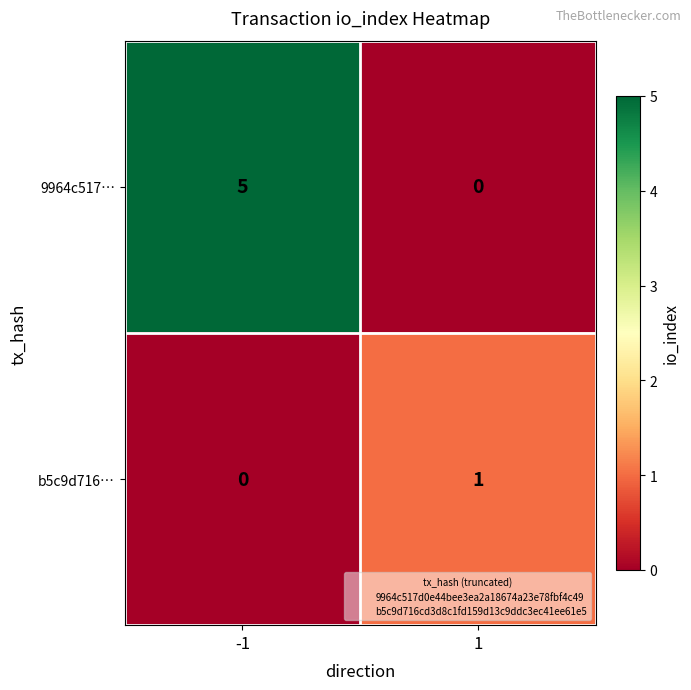

What is the sum of the 9964c517… values at -1 and 1?

5